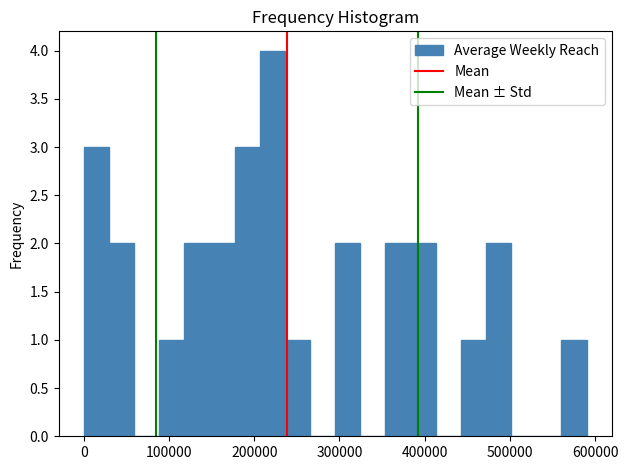

Around what value on the x-axis is the tallest bar? Give the approximate position of its centre, as read against the axis.

220000